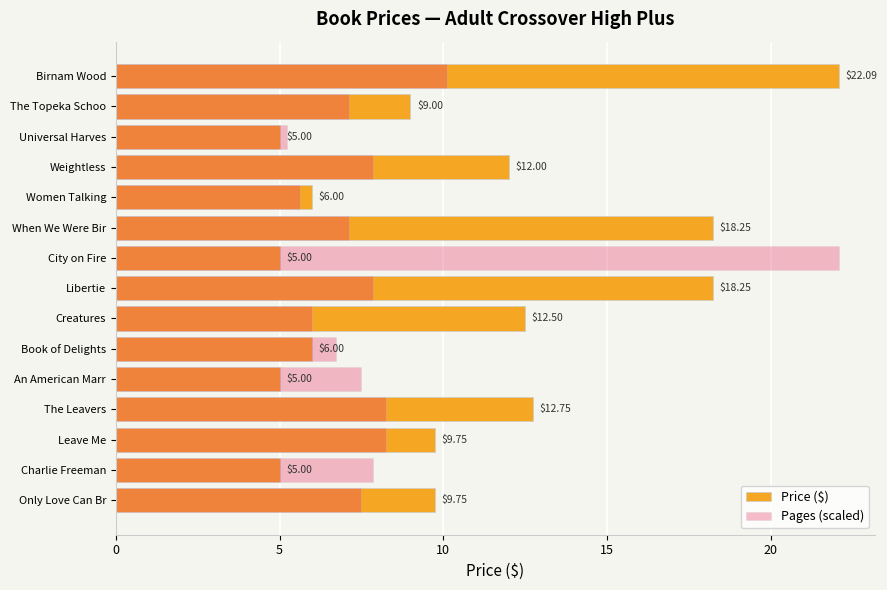

What is the total value across all series at City on Fire?

27.1